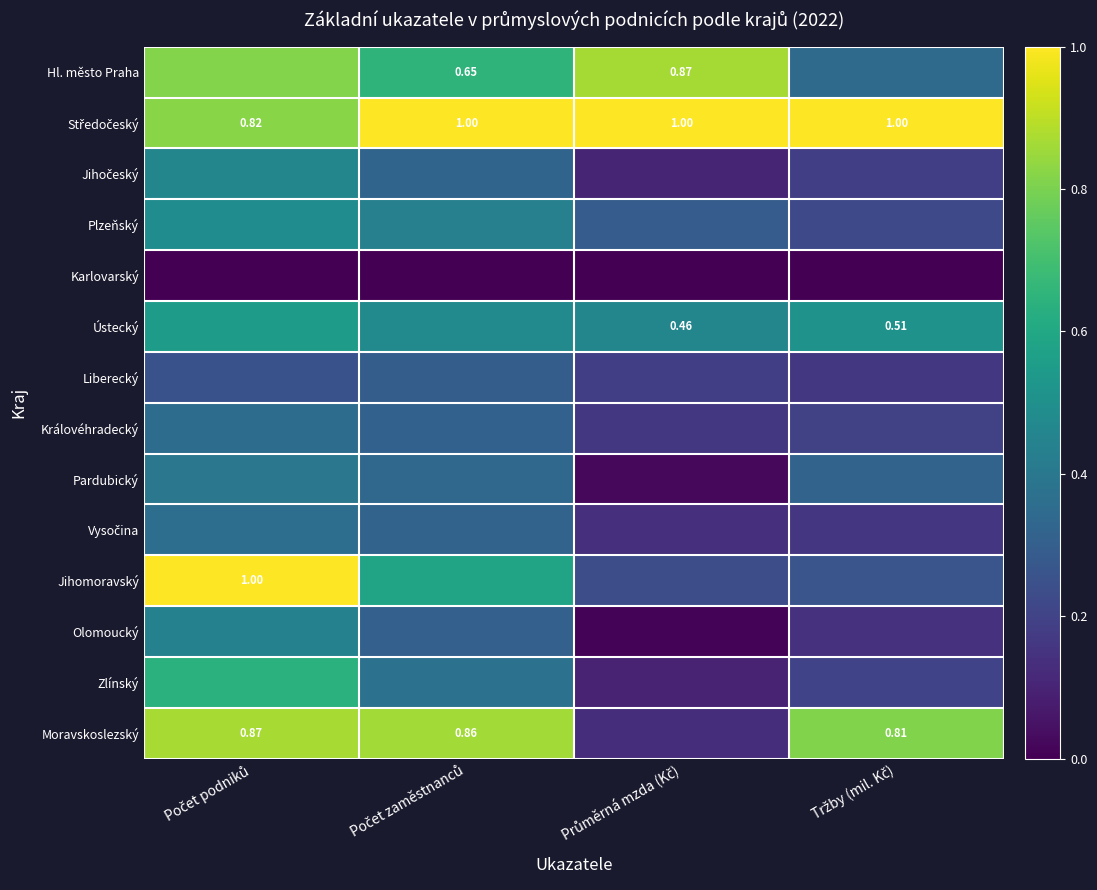

What is the total value across all series at Průměrná mzda (Kč)?

3.7